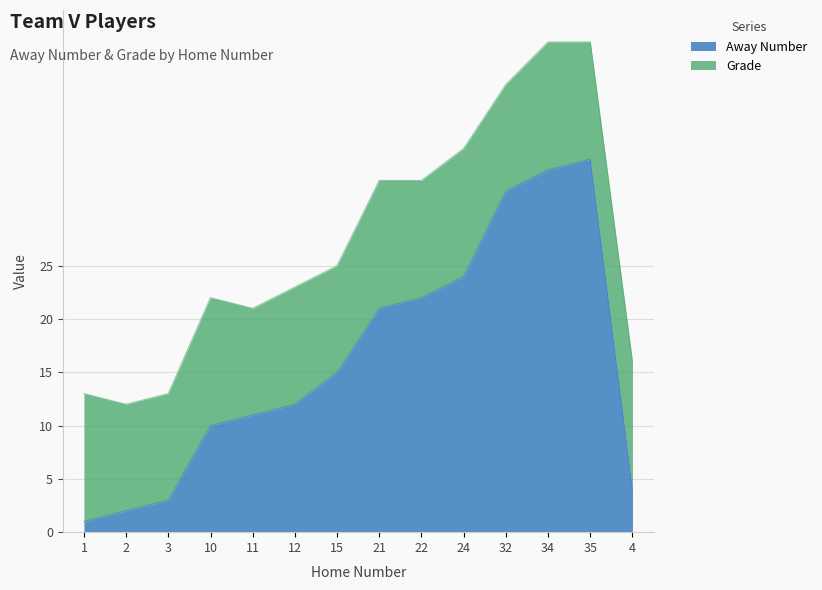

What is the change in value from 1 to 10?

+9